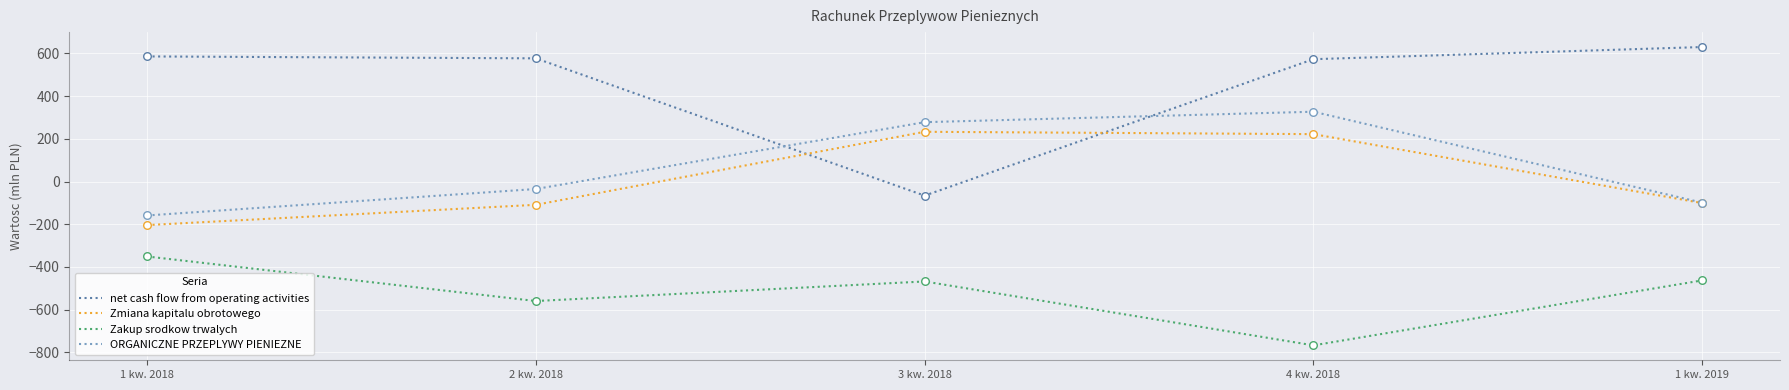

What is the spread (max minus min) of values at 1 kw. 2019?

1093.0